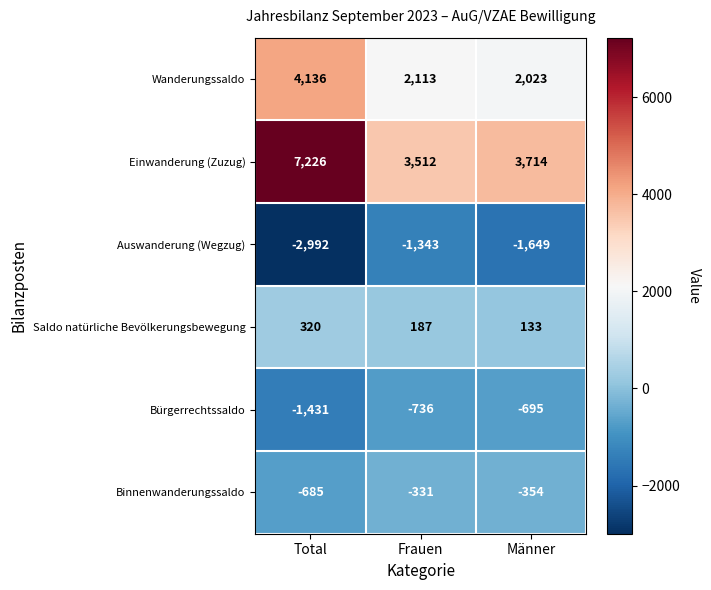

What is the minimum value shown in the chart?

-2992